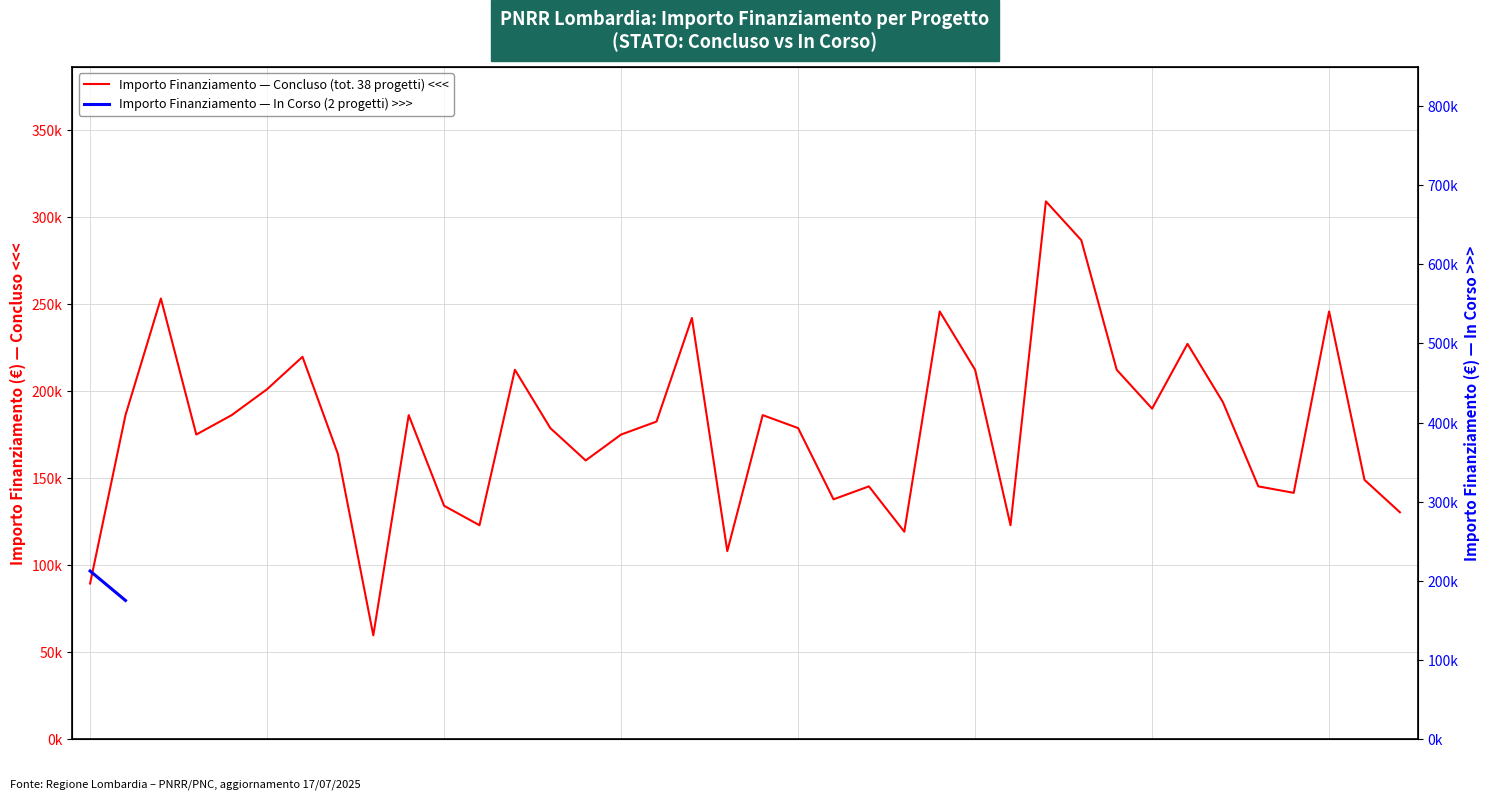

How many points are higher than both their immediate neighbors (excluding endpoints)?

11